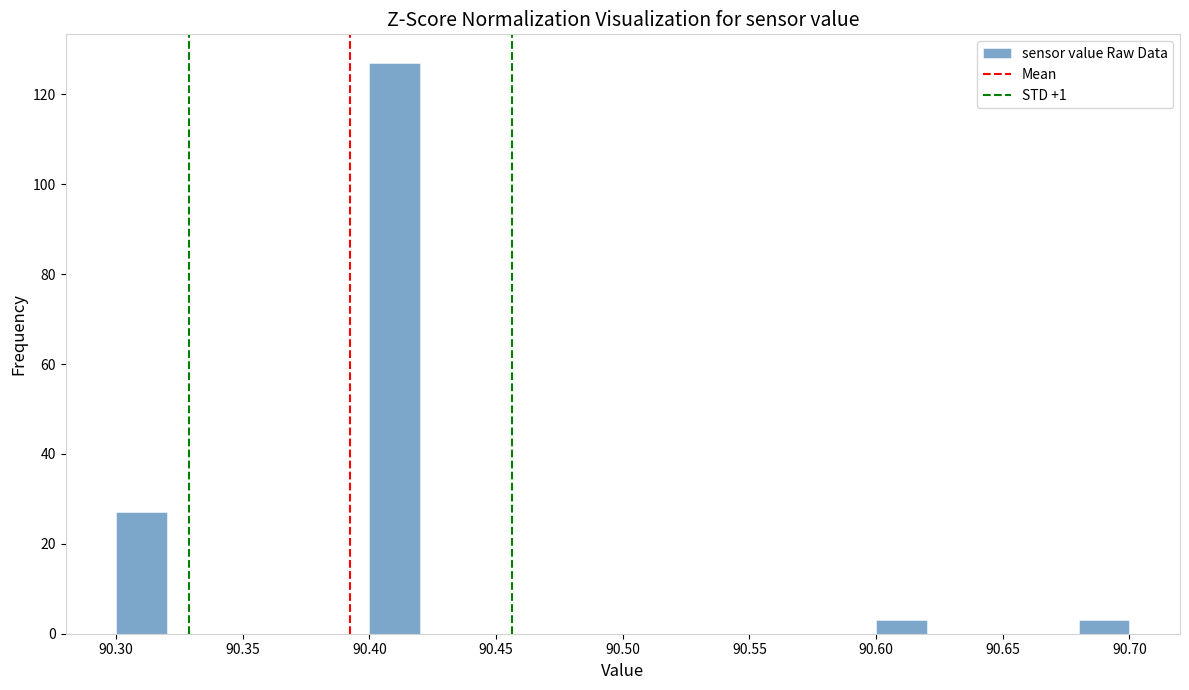

What is the height of the bar covering 90.68 to 90.70 on the x-axis? The values are not printed on the chart, so give them approximately, as read against the axis.

4